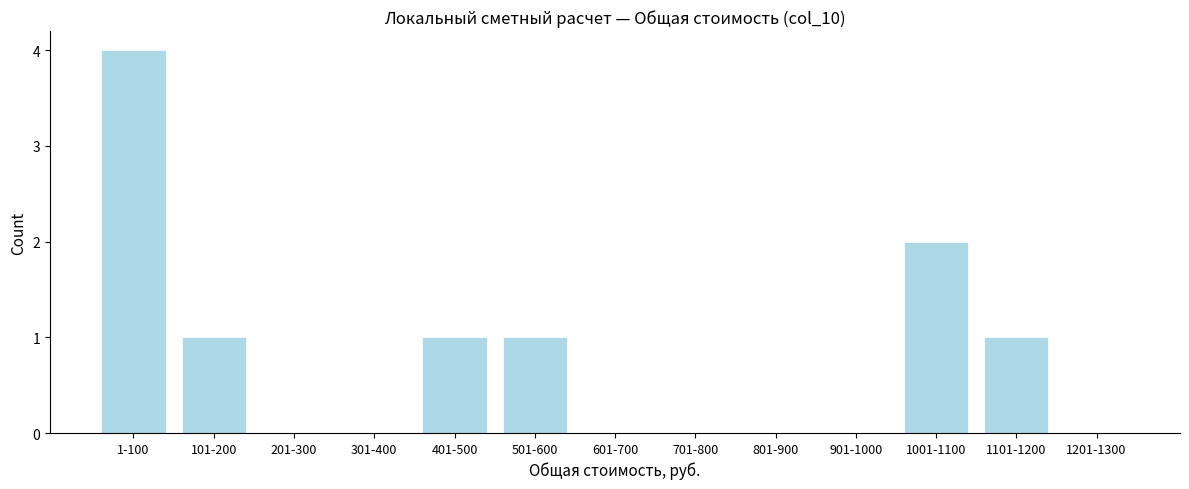

Reading left to right, extract all data points from this chart.

1-100=4	101-200=1	201-300=0	301-400=0	401-500=1	501-600=1	601-700=0	701-800=0	801-900=0	901-1000=0	1001-1100=2	1101-1200=1	1201-1300=0